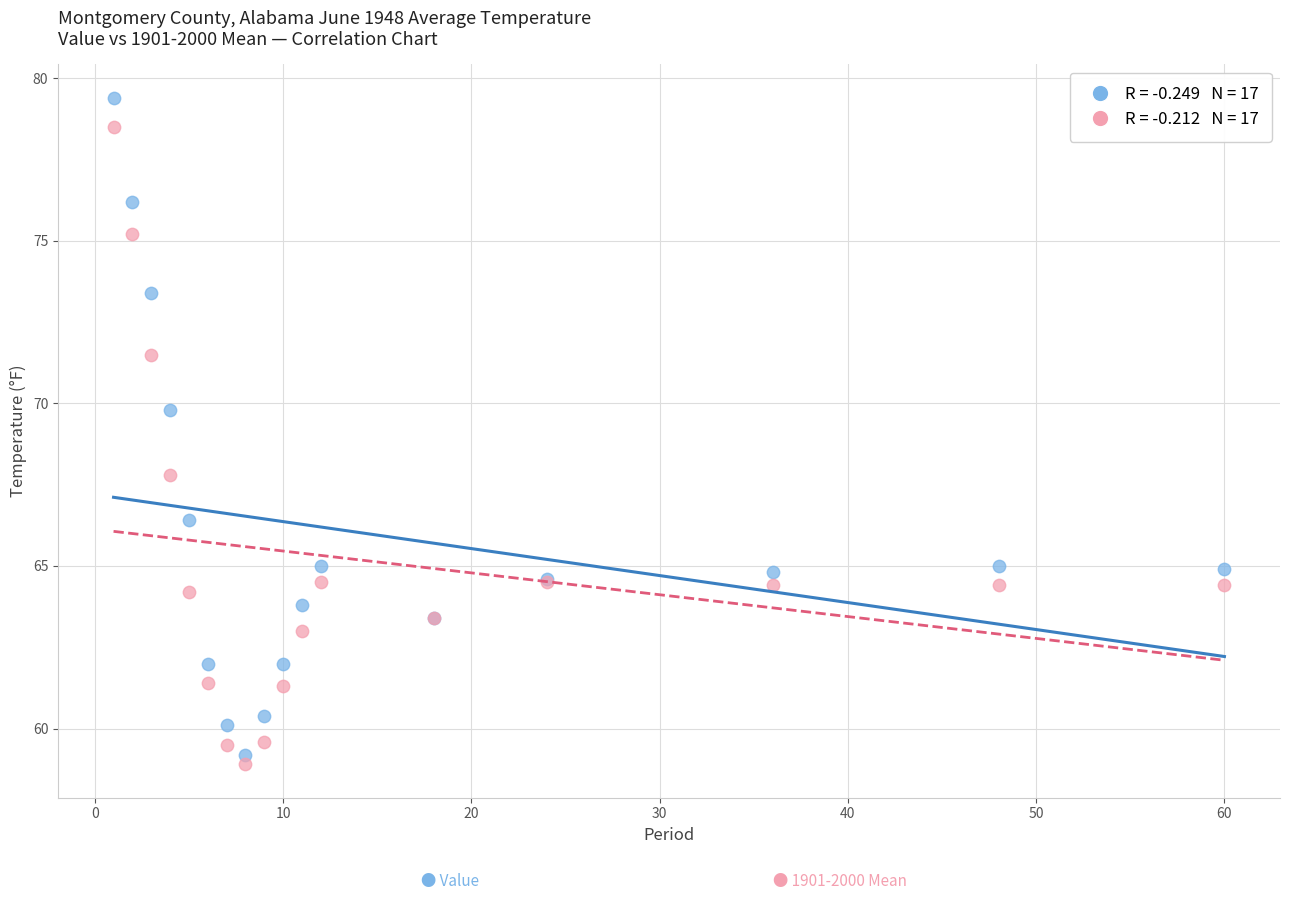

Across all series, what Y value is closest to 69?

69.8